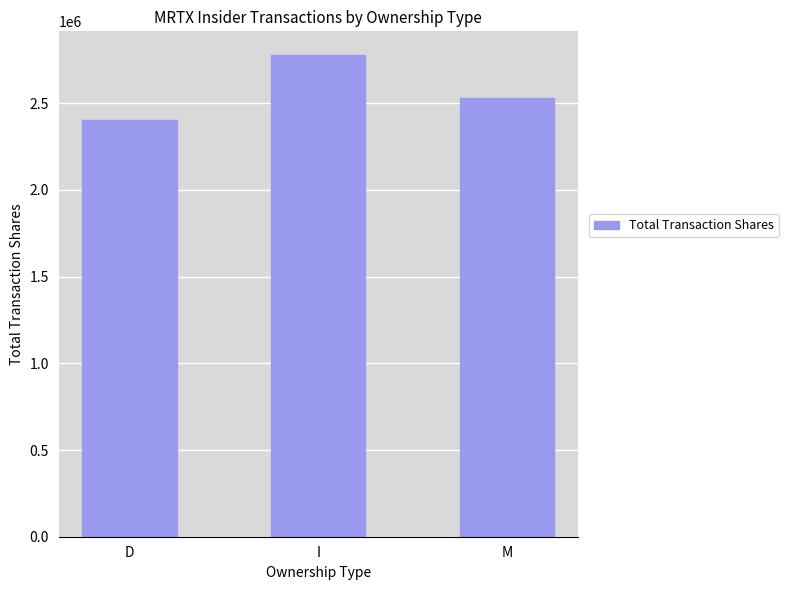

True or false: the data shows 2401960 at D.

True